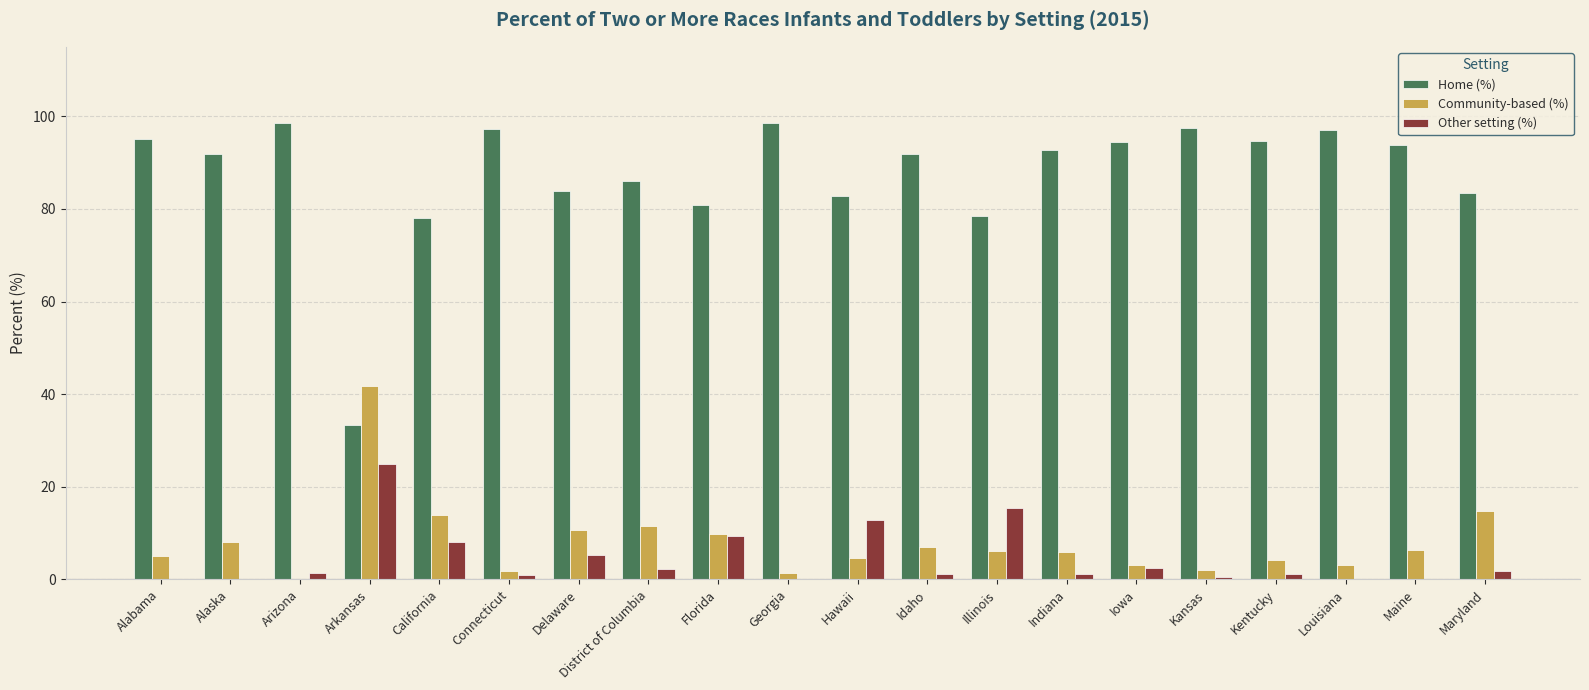

Between Arkansas and Iowa, which series saw the biggest shift?

Home (%)